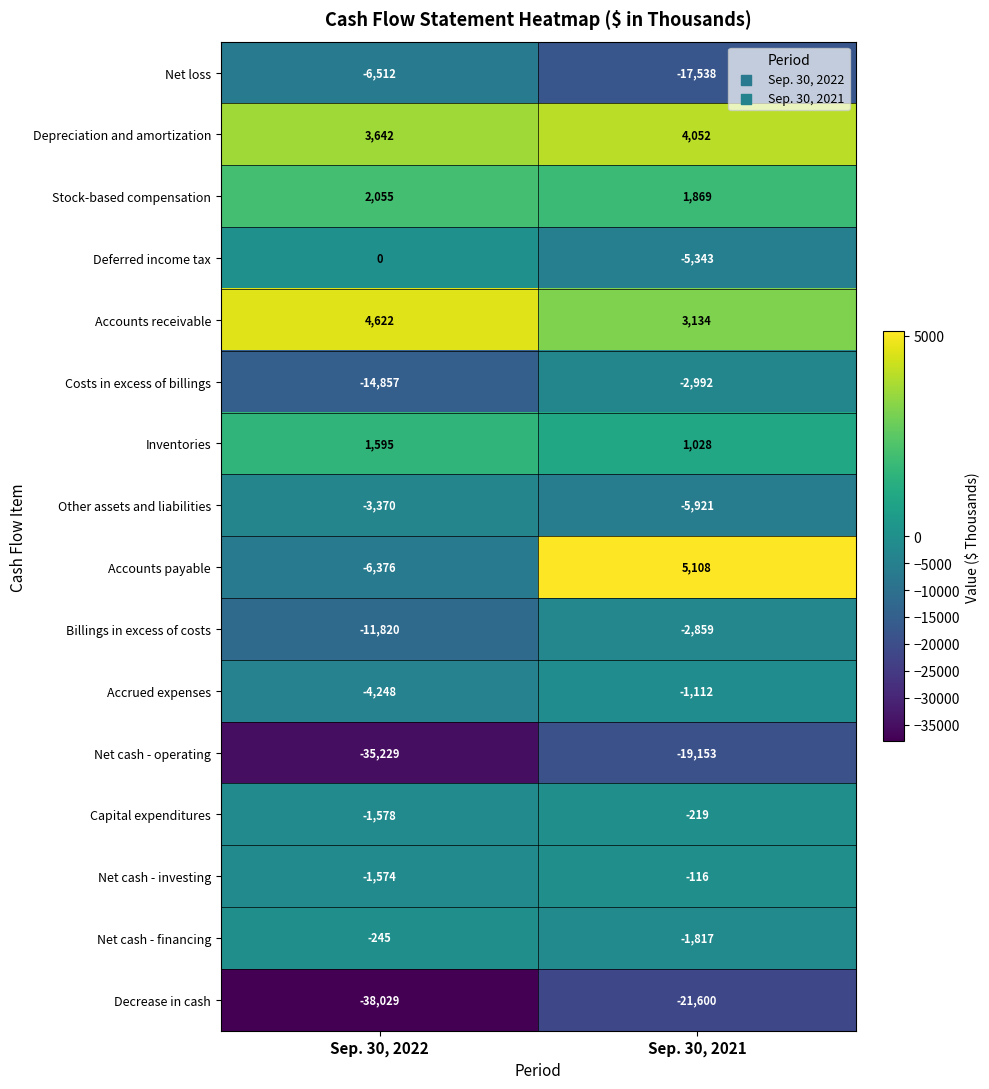

Which label corresponds to the smallest value in the chart?

Sep. 30, 2022